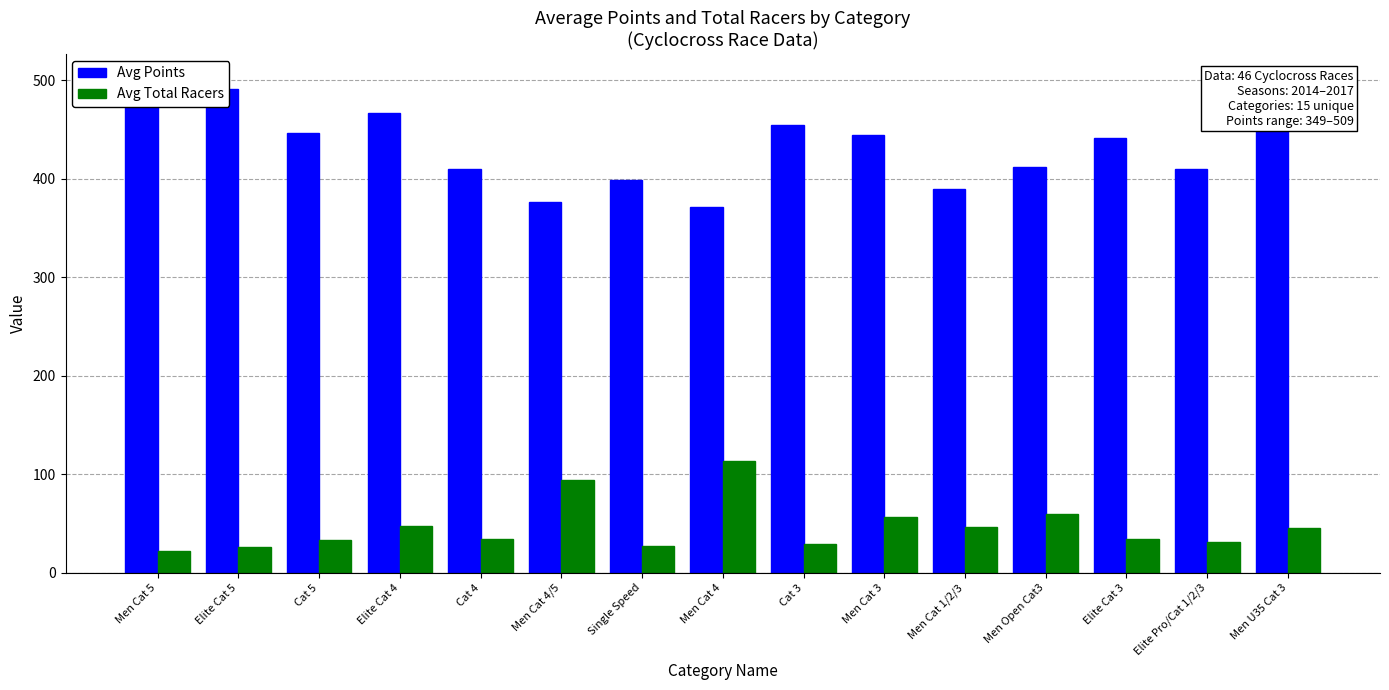

How many distinct data groups are displayed?

2